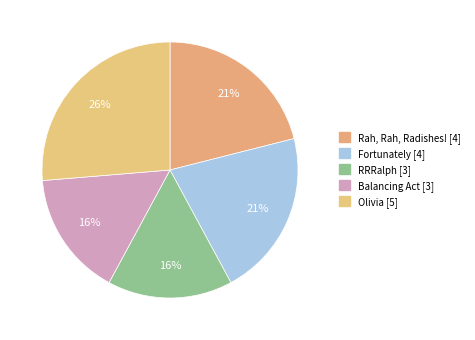

To the nearest percent, what is the difference between the largest and smallest slice percentages?

11%